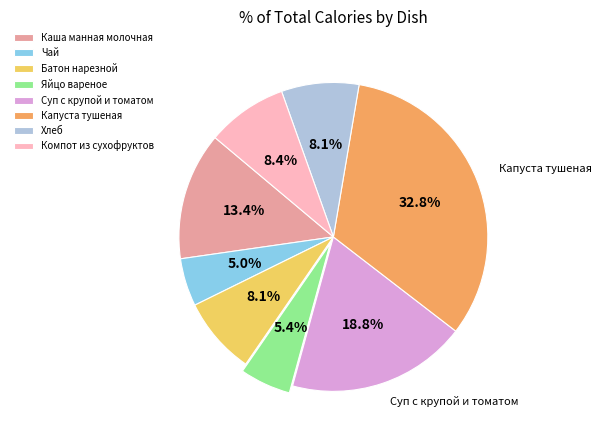

True or false: Чай accounts for 1% of the total.

False